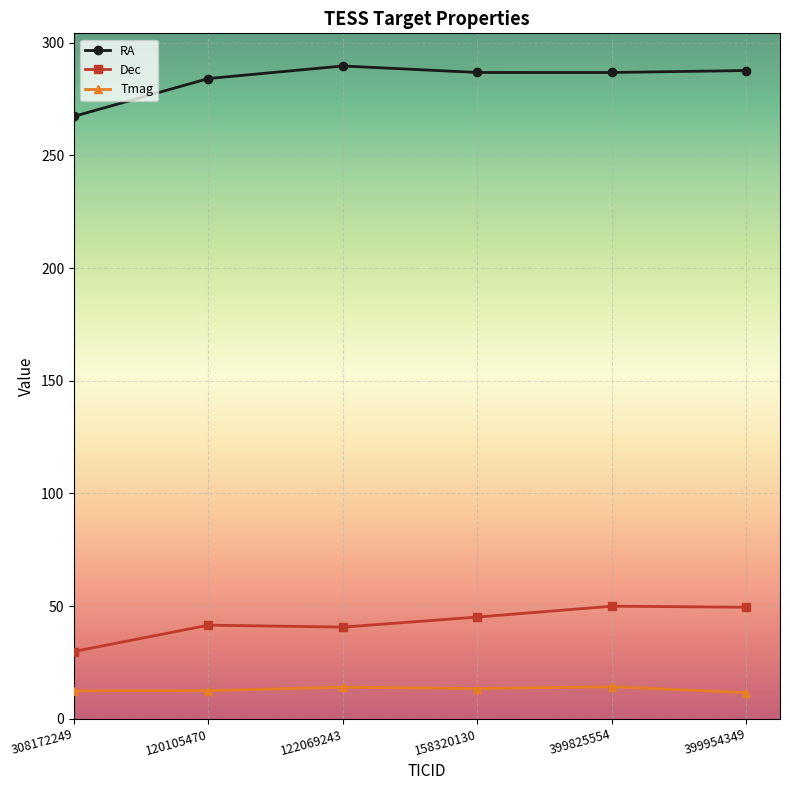

What is the sum of the RA values at 158320130 and 120105470?

570.8